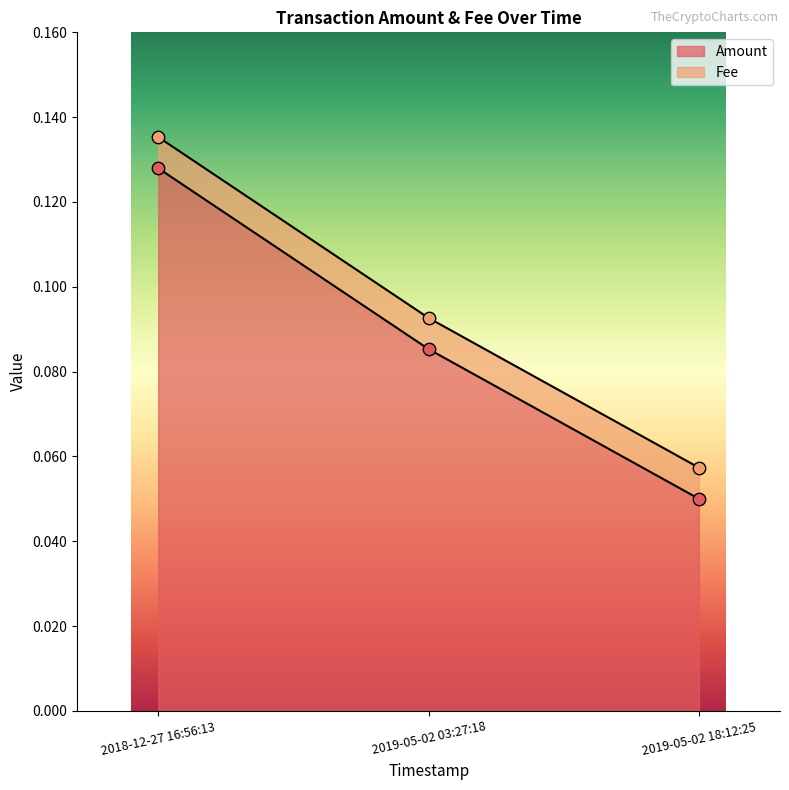

Which has a higher value, 2019-05-02 18:12:25 or 2018-12-27 16:56:13?

2018-12-27 16:56:13